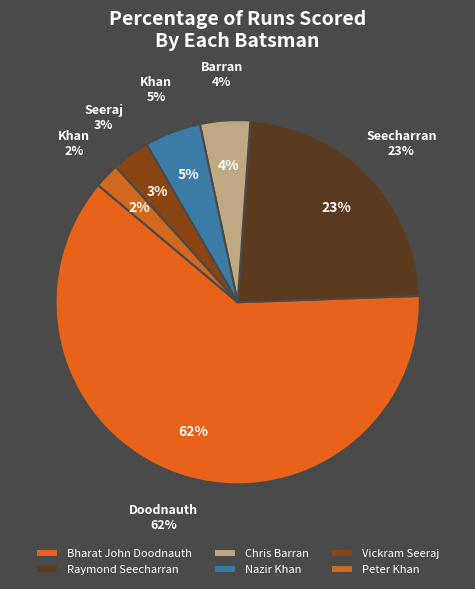

Which slice is the largest?

Bharat John Doodnauth